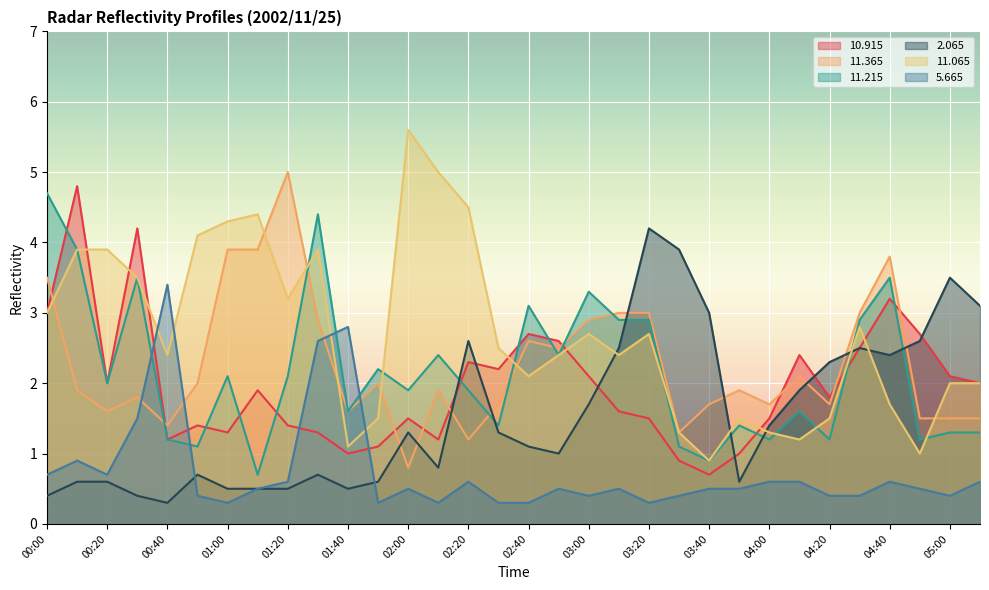

Reading left to right, list all the values displayed in this chart.

 10.915: 00:00=3.0	00:10=4.8	00:20=2.0	00:30=4.2	00:40=1.2	00:50=1.4	01:00=1.3	01:10=1.9	01:20=1.4	01:30=1.3	01:40=1.0	01:50=1.1	02:00=1.5	02:10=1.2	02:20=2.3	02:30=2.2	02:40=2.7	02:50=2.6	03:00=2.1	03:10=1.6	03:20=1.5	03:30=0.9	03:40=0.7	03:50=1.0	04:00=1.5	04:10=2.4	04:20=1.8	04:30=2.5	04:40=3.2	04:50=2.7	05:00=2.1	05:10=2.0
 11.365: 00:00=3.5	00:10=1.9	00:20=1.6	00:30=1.8	00:40=1.4	00:50=2.0	01:00=3.9	01:10=3.9	01:20=5.0	01:30=2.9	01:40=1.6	01:50=2.0	02:00=0.8	02:10=1.9	02:20=1.2	02:30=1.7	02:40=2.6	02:50=2.5	03:00=2.9	03:10=3.0	03:20=3.0	03:30=1.3	03:40=1.7	03:50=1.9	04:00=1.7	04:10=2.1	04:20=1.7	04:30=3.0	04:40=3.8	04:50=1.5	05:00=1.5	05:10=1.5
 11.215: 00:00=4.7	00:10=3.9	00:20=2.0	00:30=3.5	00:40=1.2	00:50=1.1	01:00=2.1	01:10=0.7	01:20=2.1	01:30=4.4	01:40=1.6	01:50=2.2	02:00=1.9	02:10=2.4	02:20=1.9	02:30=1.4	02:40=3.1	02:50=2.4	03:00=3.3	03:10=2.9	03:20=2.9	03:30=1.1	03:40=0.9	03:50=1.4	04:00=1.2	04:10=1.6	04:20=1.2	04:30=2.9	04:40=3.5	04:50=1.2	05:00=1.3	05:10=1.3
  2.065: 00:00=0.4	00:10=0.6	00:20=0.6	00:30=0.4	00:40=0.3	00:50=0.7	01:00=0.5	01:10=0.5	01:20=0.5	01:30=0.7	01:40=0.5	01:50=0.6	02:00=1.3	02:10=0.8	02:20=2.6	02:30=1.3	02:40=1.1	02:50=1.0	03:00=1.7	03:10=2.5	03:20=4.2	03:30=3.9	03:40=3.0	03:50=0.6	04:00=1.4	04:10=1.9	04:20=2.3	04:30=2.5	04:40=2.4	04:50=2.6	05:00=3.5	05:10=3.1
 11.065: 00:00=3.0	00:10=3.9	00:20=3.9	00:30=3.5	00:40=2.4	00:50=4.1	01:00=4.3	01:10=4.4	01:20=3.2	01:30=3.9	01:40=1.1	01:50=1.5	02:00=5.6	02:10=5.0	02:20=4.5	02:30=2.5	02:40=2.1	02:50=2.4	03:00=2.7	03:10=2.4	03:20=2.7	03:30=1.3	03:40=0.9	03:50=1.5	04:00=1.3	04:10=1.2	04:20=1.5	04:30=2.8	04:40=1.7	04:50=1.0	05:00=2.0	05:10=2.0
  5.665: 00:00=0.7	00:10=0.9	00:20=0.7	00:30=1.5	00:40=3.4	00:50=0.4	01:00=0.3	01:10=0.5	01:20=0.6	01:30=2.6	01:40=2.8	01:50=0.3	02:00=0.5	02:10=0.3	02:20=0.6	02:30=0.3	02:40=0.3	02:50=0.5	03:00=0.4	03:10=0.5	03:20=0.3	03:30=0.4	03:40=0.5	03:50=0.5	04:00=0.6	04:10=0.6	04:20=0.4	04:30=0.4	04:40=0.6	04:50=0.5	05:00=0.4	05:10=0.6